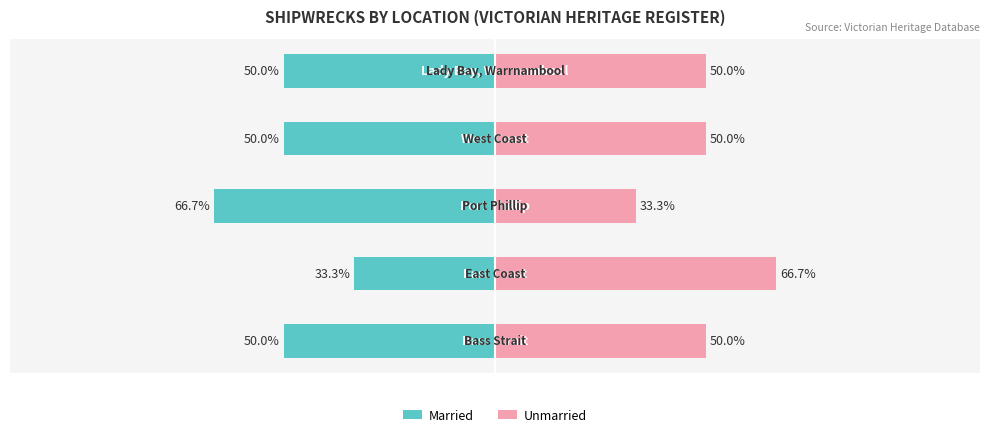

Reading left to right, list all the values displayed in this chart.

Married: -50.0	-33.3	-66.7	-50.0	-50.0
Unmarried: 50.0	66.7	33.3	50.0	50.0